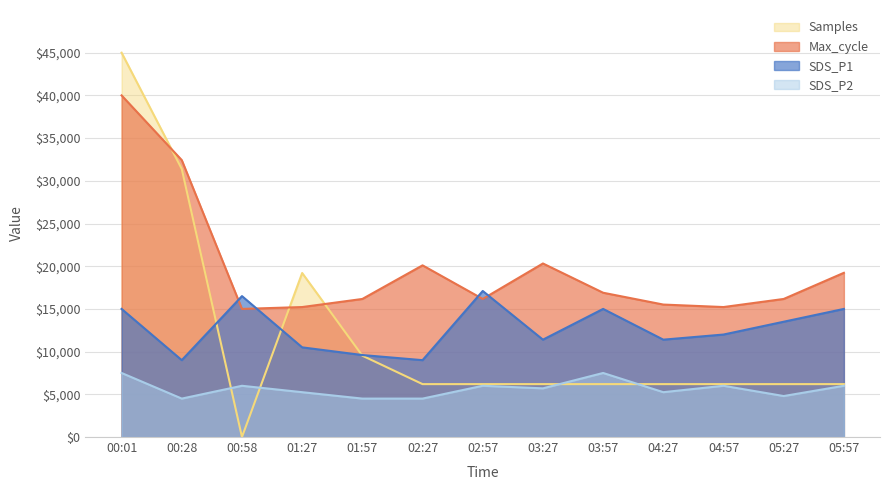

What is the lowest value of the SDS_P2 series?

4500.0